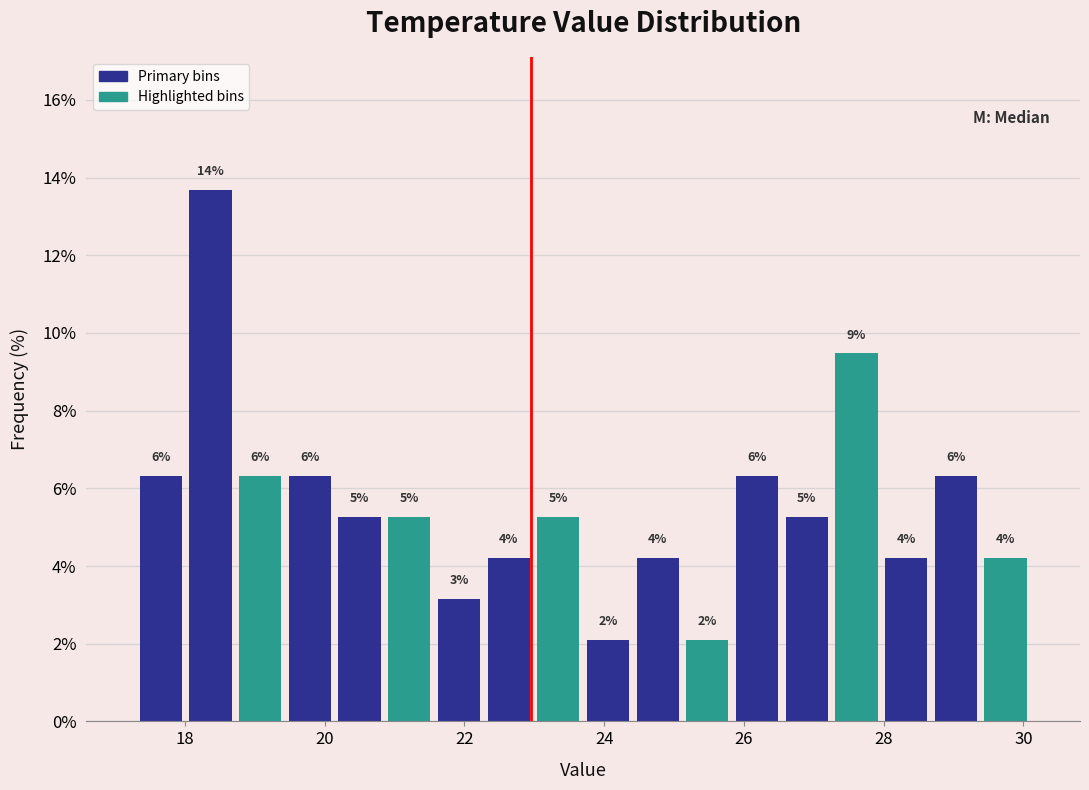

Read against the x-axis, roughly where is the centre of the tallest bar?

18.4